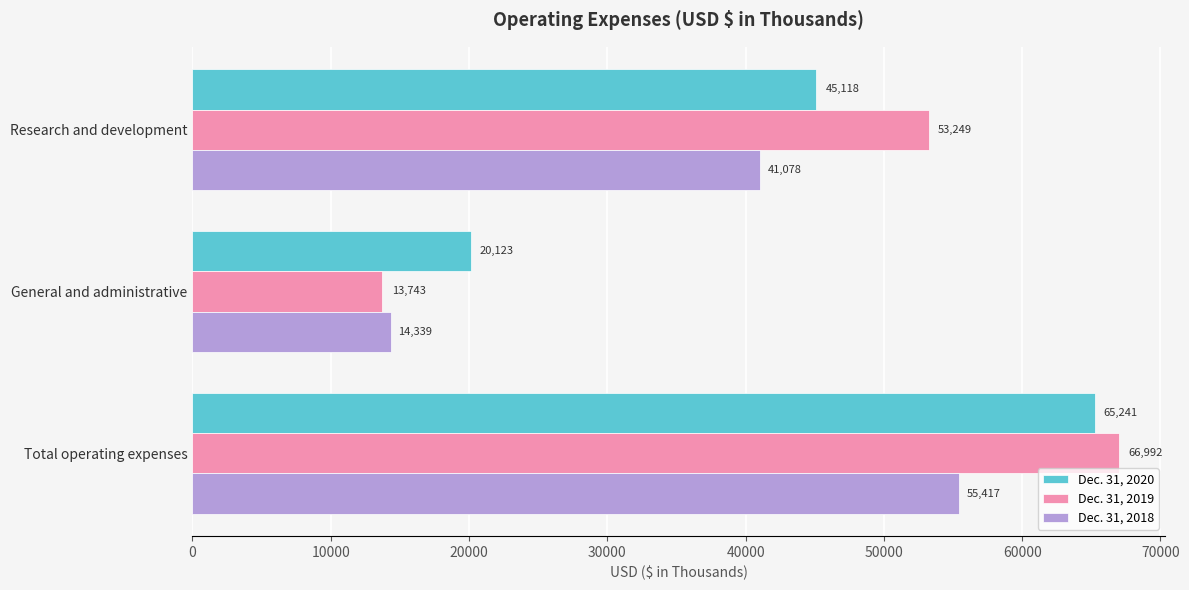

What is the average value of the Dec. 31, 2018 series?

36945